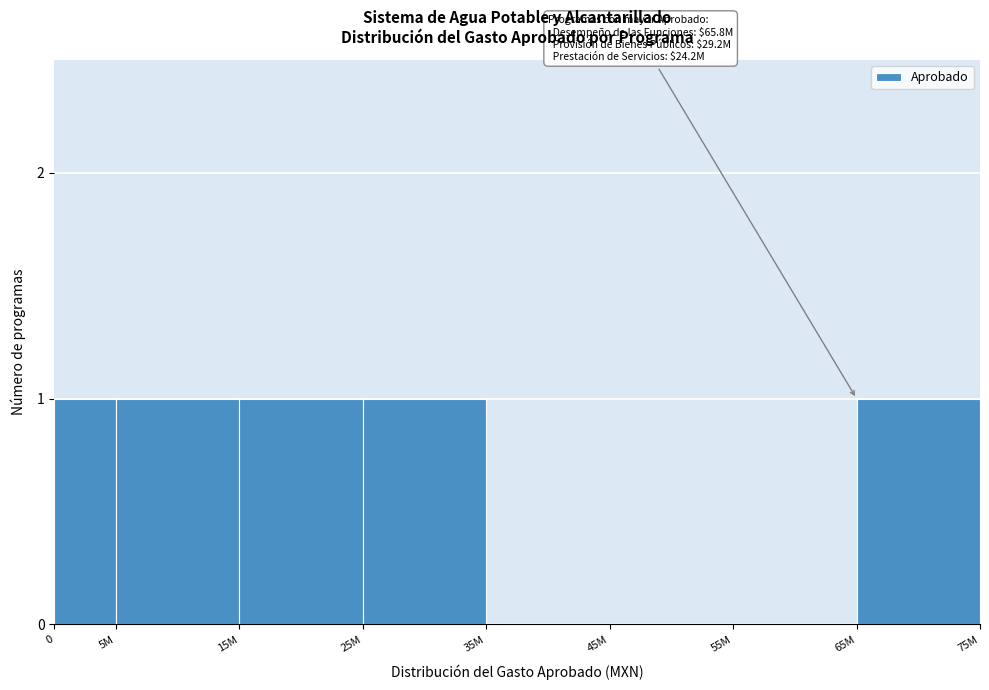

Reading left to right, list all the values displayed in this chart.

0=1	5M=1	15M=1	25M=1	35M=0	45M=0	55M=0	65M=1